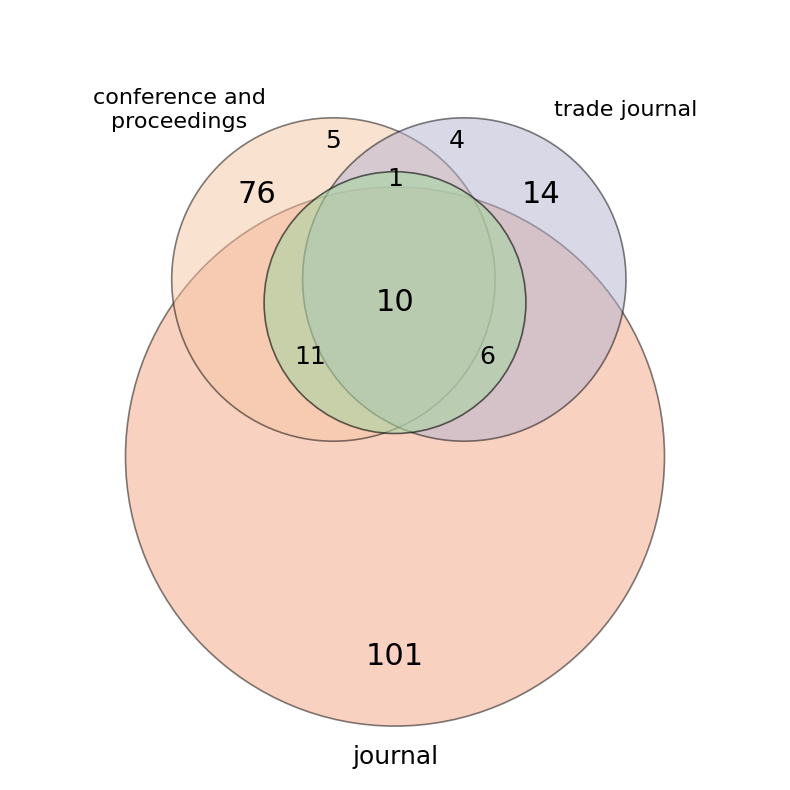

Which slice represents more than half of the pie?

journal